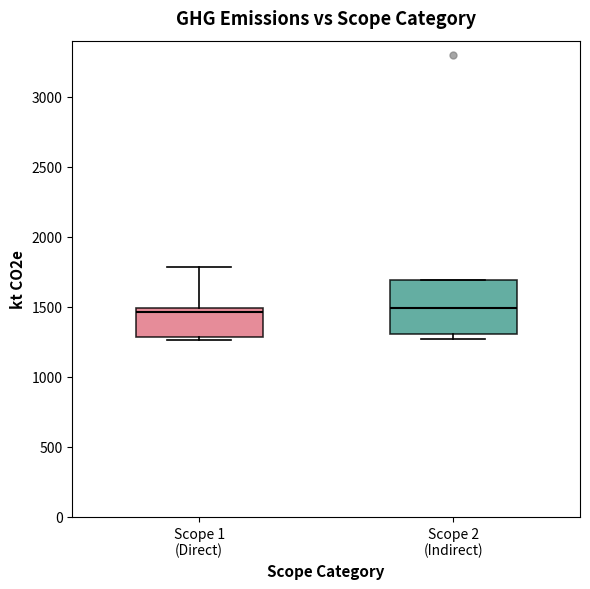

Reading left to right, read every box against the y-axis: the position of its median line, the range the box covers, and the ends of its whiskers. The values are not printed on the chart, so give them approximately, as read against the axis.

Scope 1 (Direct): median 1450, box 1300 to 1500, whiskers 1250 to 1800
Scope 2 (Indirect): median 1500, box 1300 to 1700, whiskers 1250 to 1700